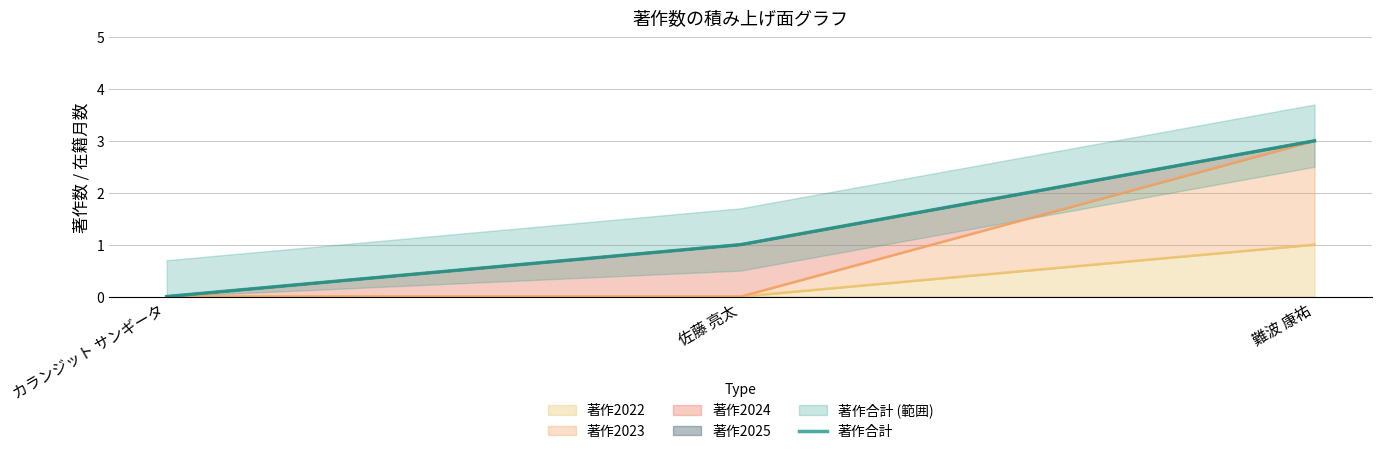

What is the change in value from カランジット サンギータ to 佐藤 亮太?

+1